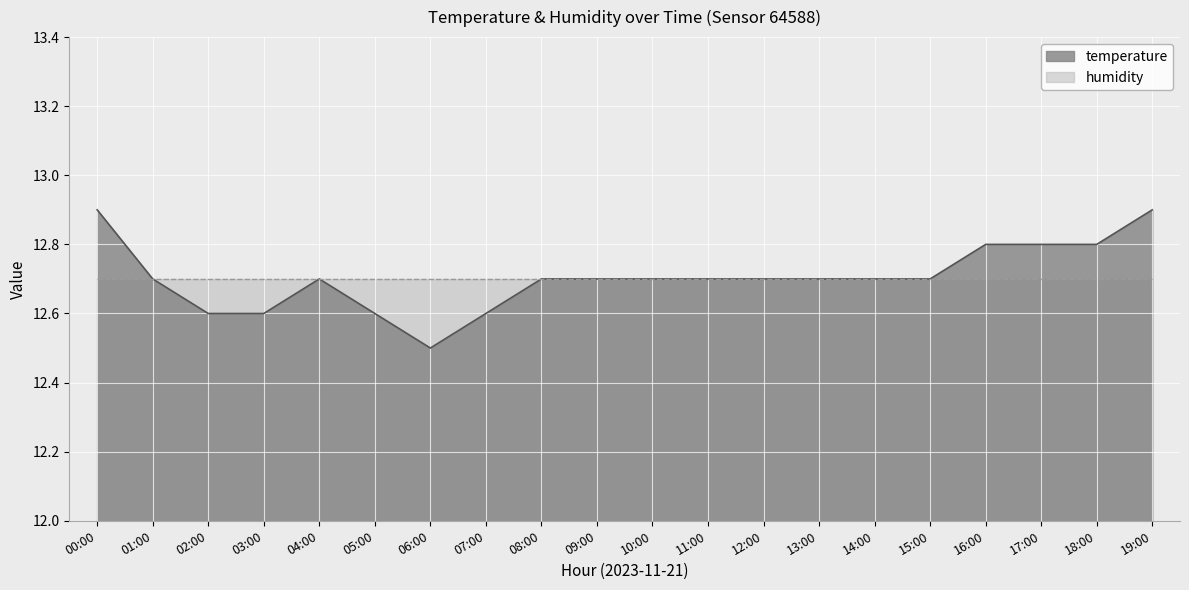

What is the difference between the second highest and second lowest values?

0.3